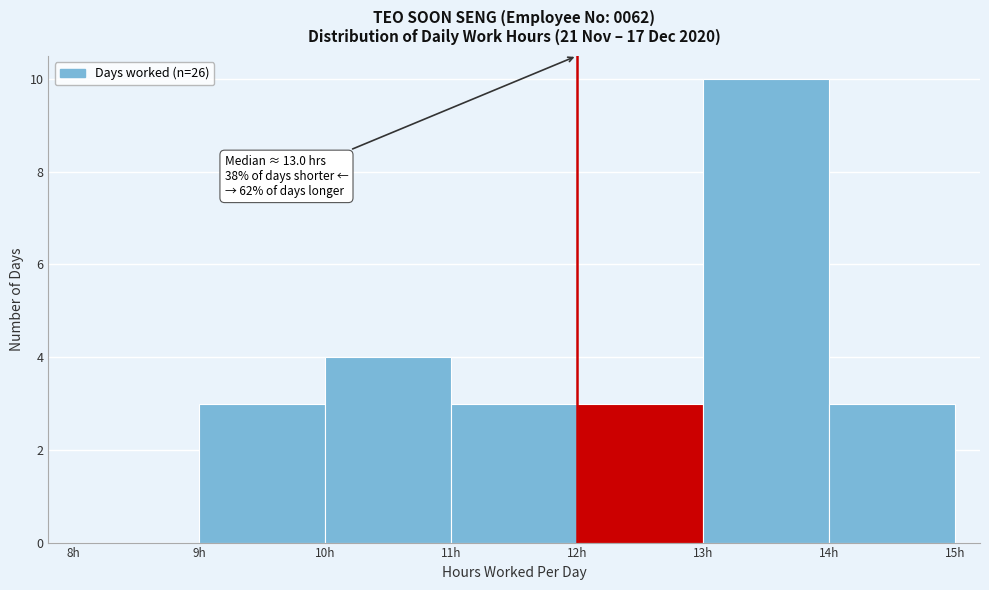

Which range on the x-axis has the tallest bar?

13 to 14